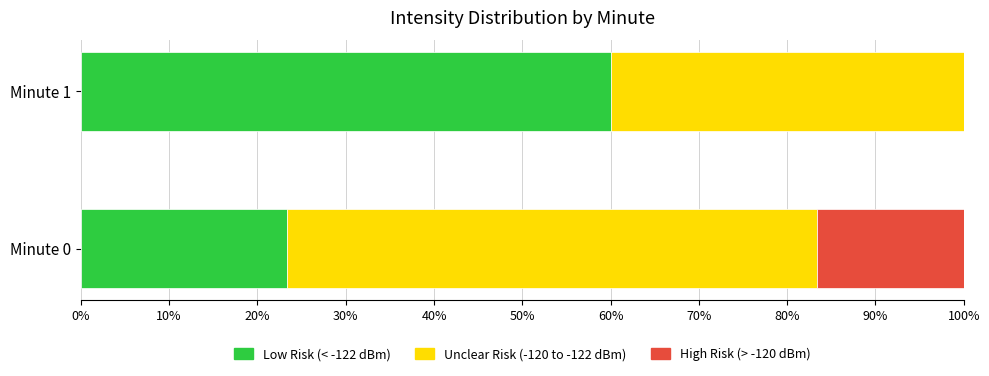

Is it true that Low Risk (< -122 dBm) equals 23.3 at Minute 0?

True